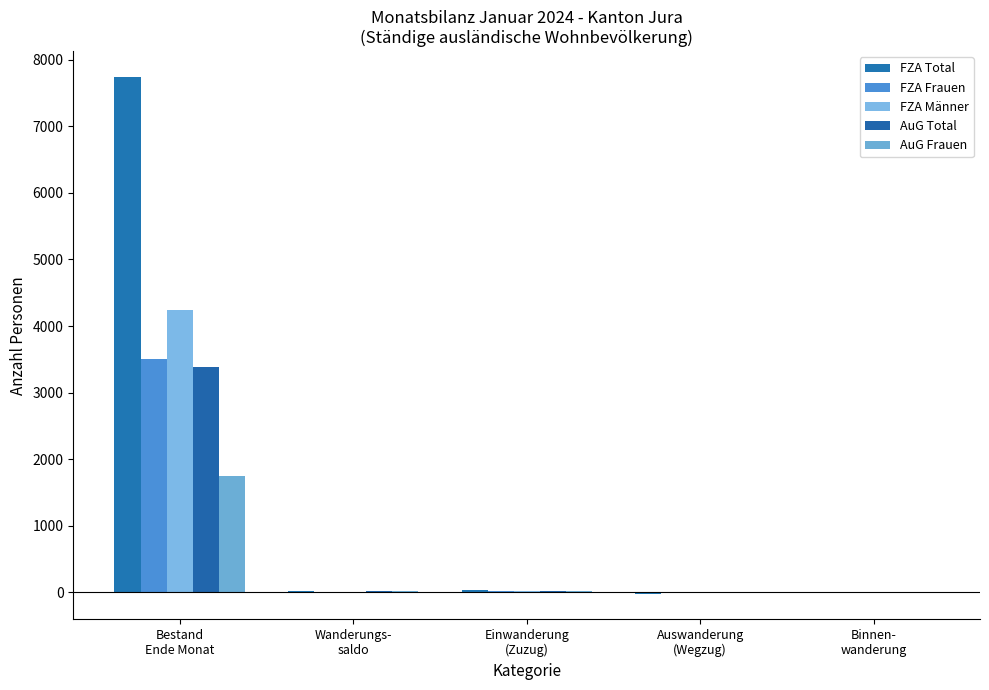

Reading right to left, what are all the values shown in this chart?

FZA Total: -6	-18	40	17	7740
FZA Frauen: -9	-5	16	9	3503
FZA Männer: 3	-13	24	8	4237
AuG Total: -1	0	24	25	3387
AuG Frauen: -3	0	15	14	1752